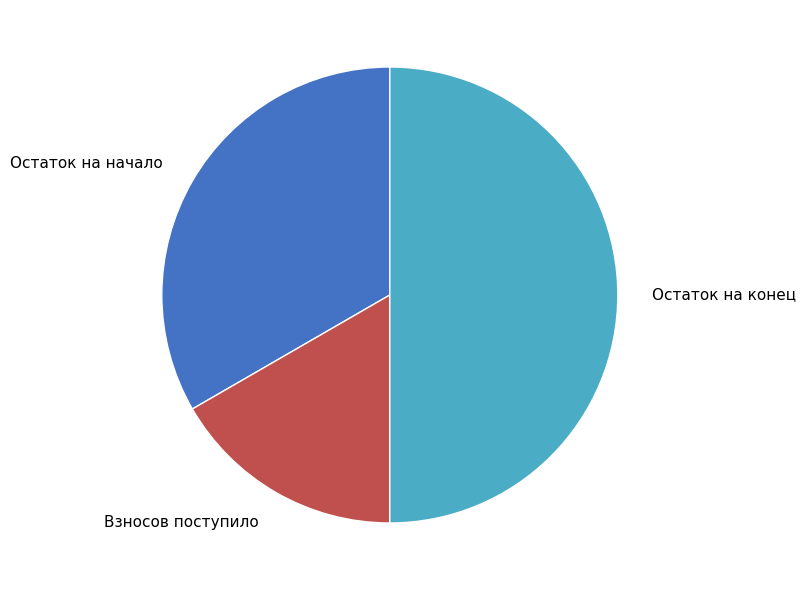

Rank the categories by value from lowest to highest.

Взносов поступило, Остаток на начало, Остаток на конец